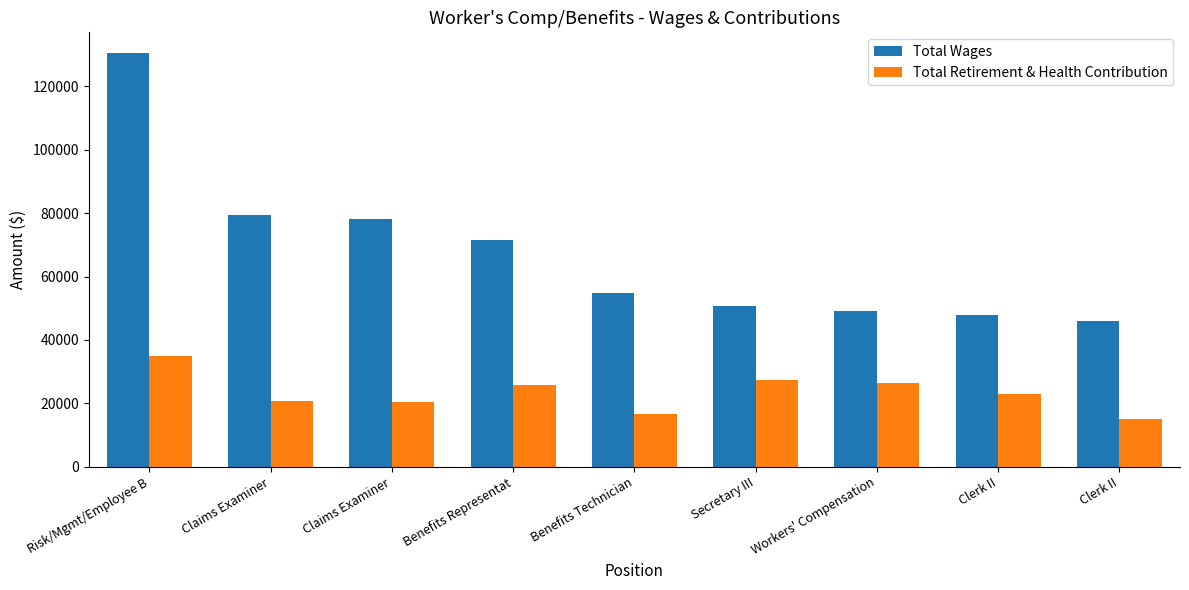

Which series has the largest total across all categories?

Total Wages